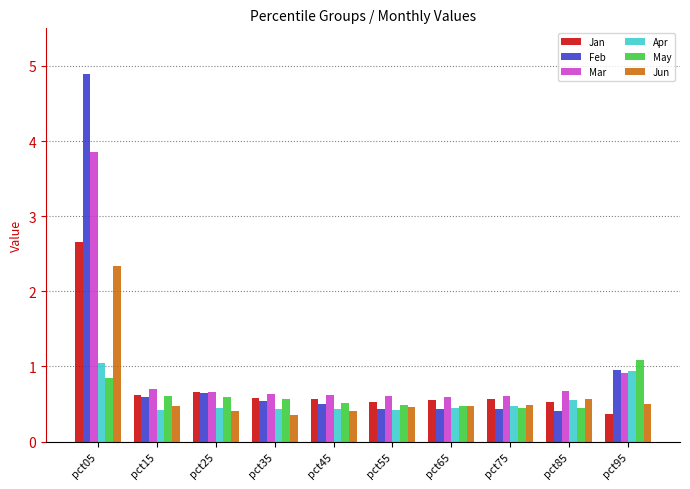

Which series has the largest range (max minus min)?

Feb